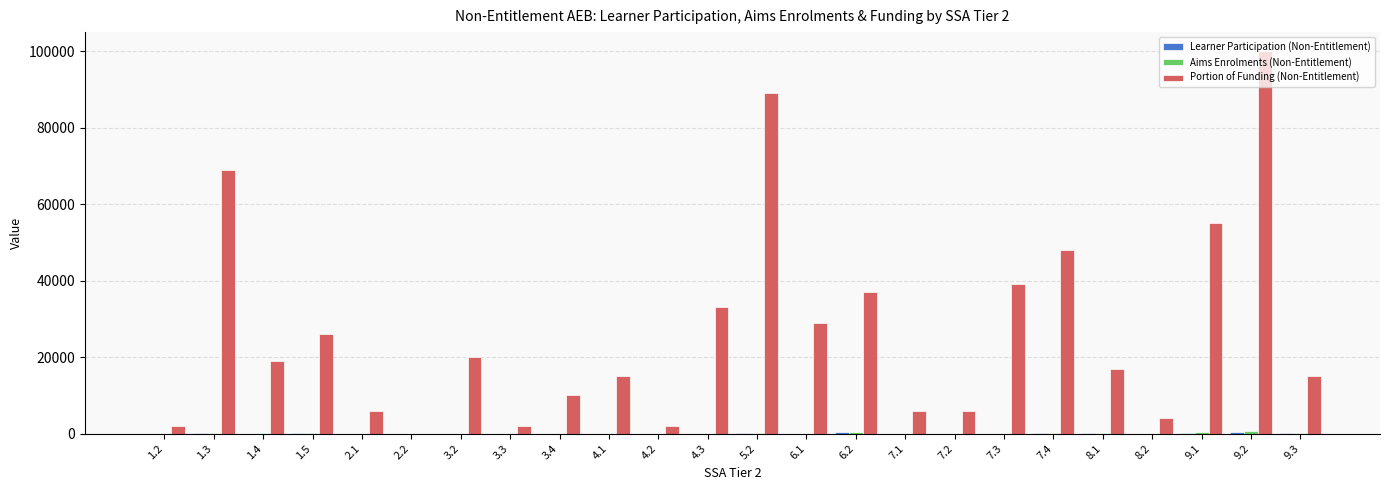

At which category is the sum across all series the highest?

9.2